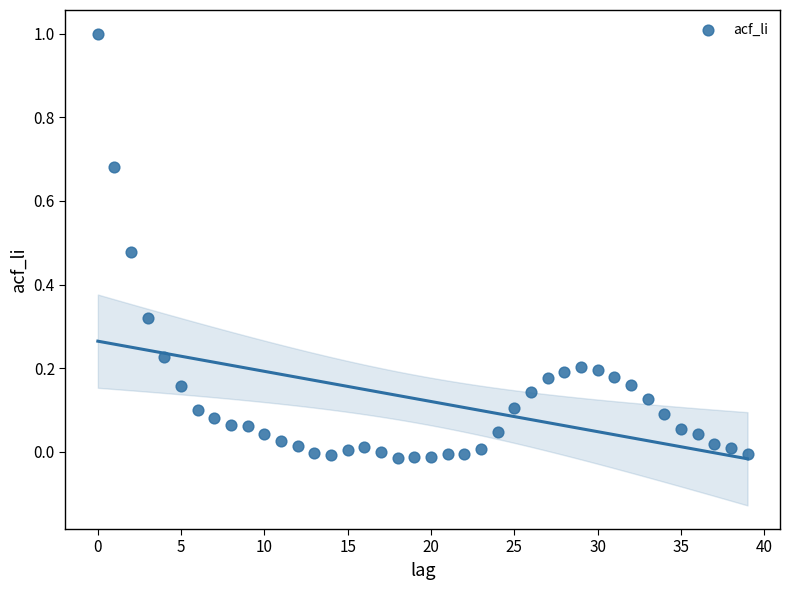

What is the range of Y values (max minus min)?

1.0